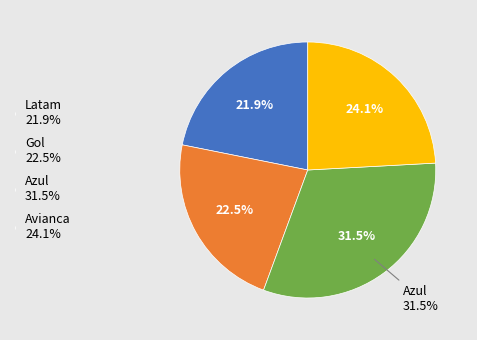

To the nearest percent, what percentage of the pie is Gol?

23%